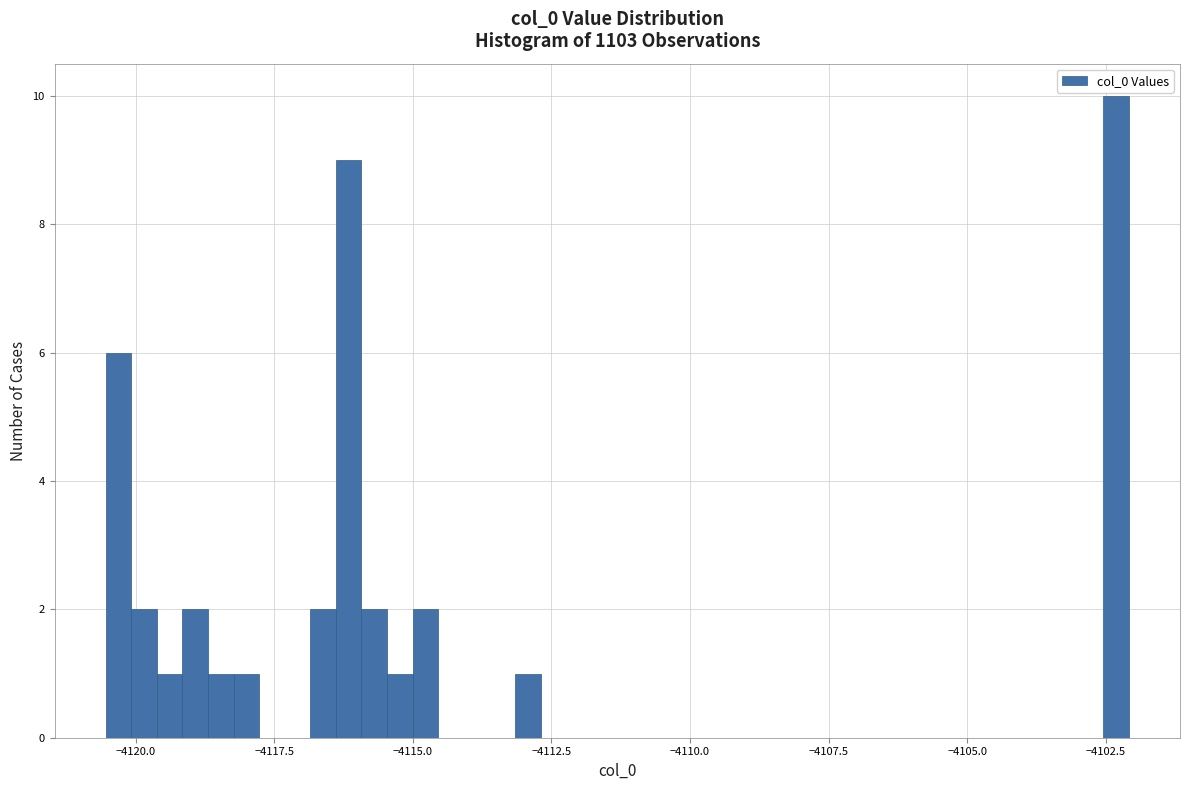

Around what value on the x-axis is the tallest bar? Give the approximate position of its centre, as read against the axis.

-4102.5